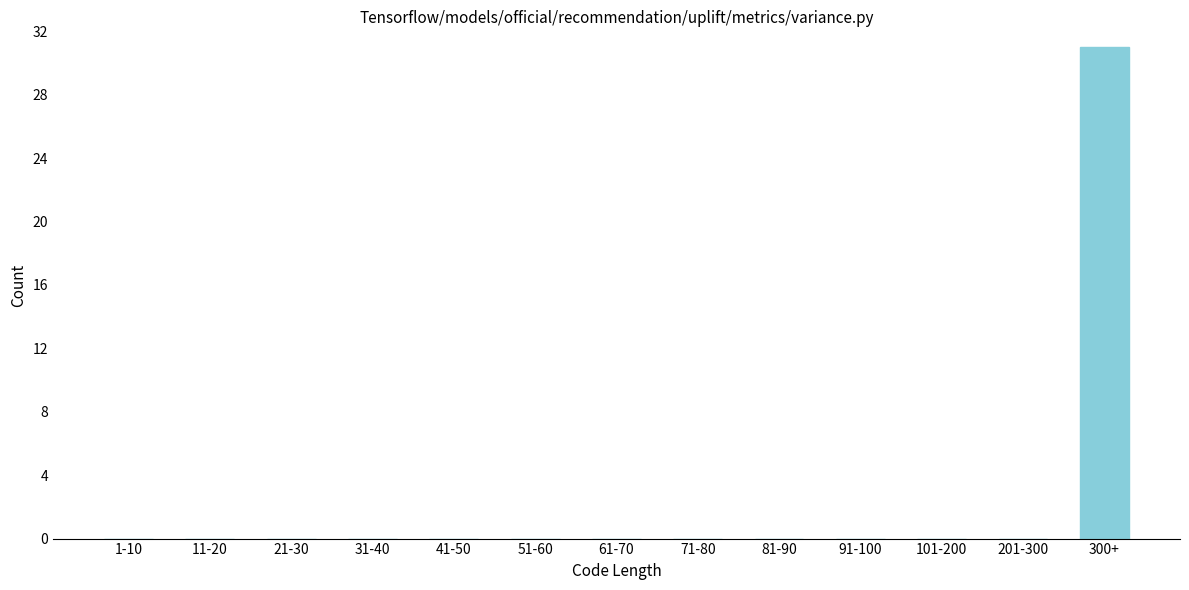

Reading left to right, extract all data points from this chart.

1-10=0	11-20=0	21-30=0	31-40=0	41-50=0	51-60=0	61-70=0	71-80=0	81-90=0	91-100=0	101-200=0	201-300=0	300+=31